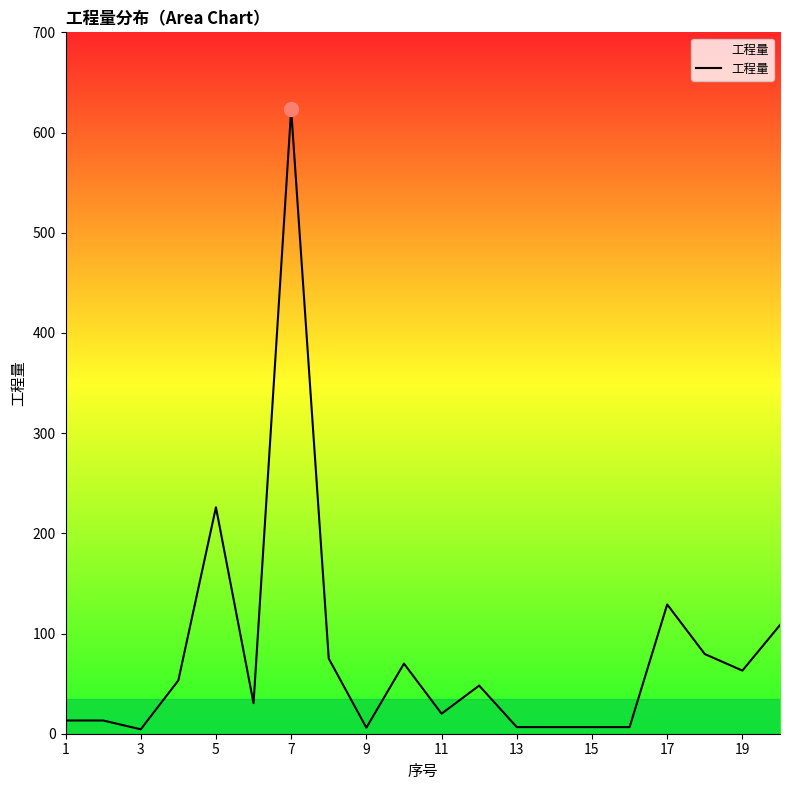

How many series are shown in this chart?

1